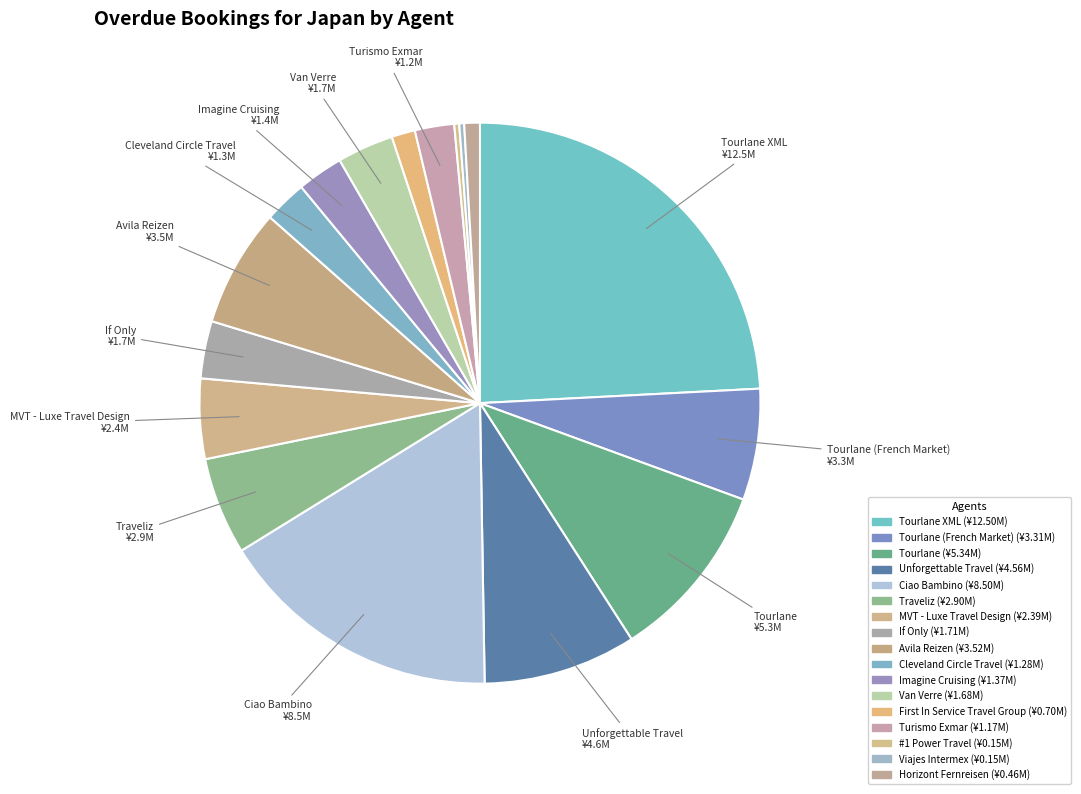

Count the number of slices in the pie.

17